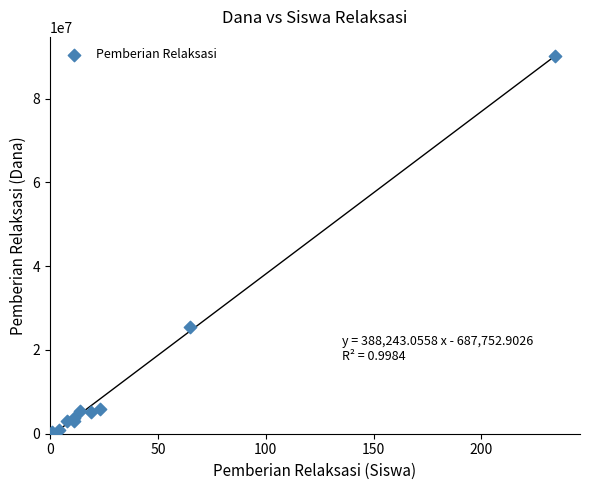

What Y value in the scatter plot is closest to 45112500?

25425000